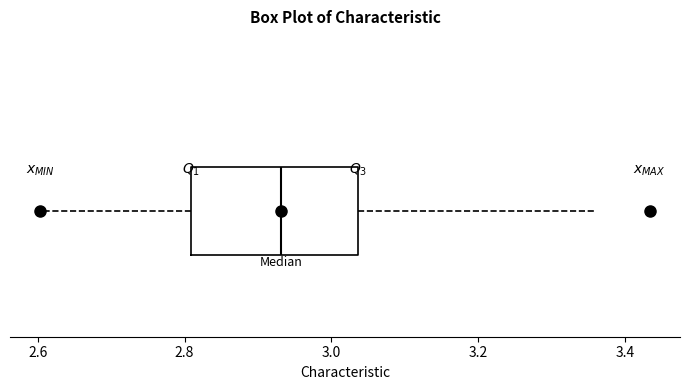

Read this box plot against the x-axis: the position of the median line, the range covered by the box, and the ends of both whiskers. The values are not printed on the chart, so give them approximately, as read against the axis.

median 2.94, box 2.80 to 3.04, whiskers 2.60 to 3.36